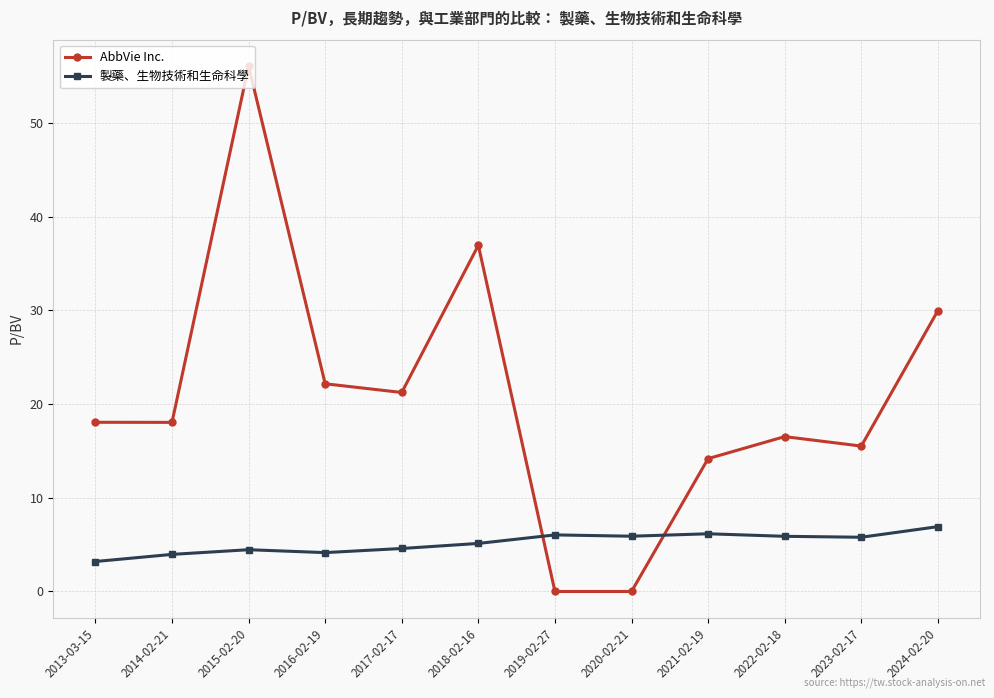

What are all the series names shown in the legend?

AbbVie Inc., 製藥、生物技術和生命科學